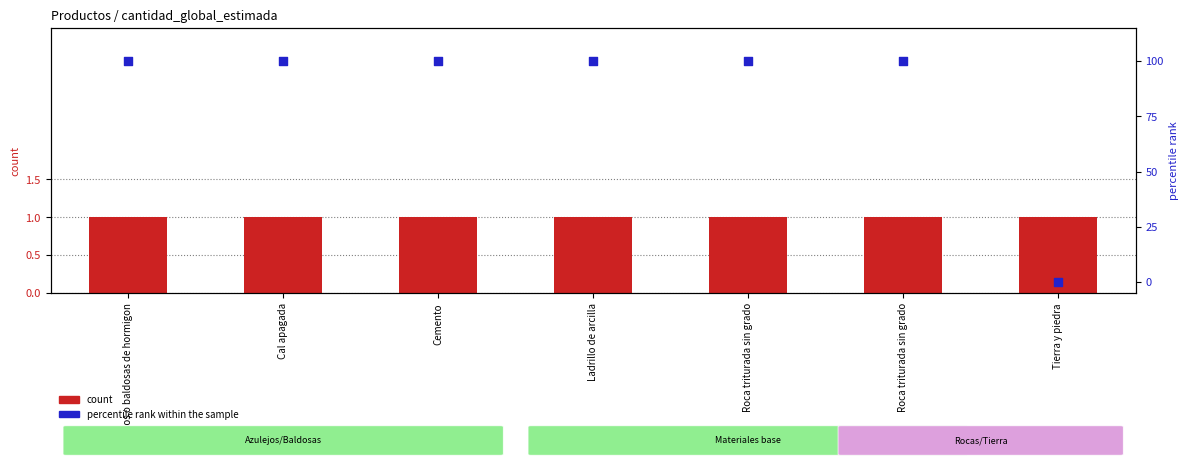

At how many categories does at least one series exceed 4?

6